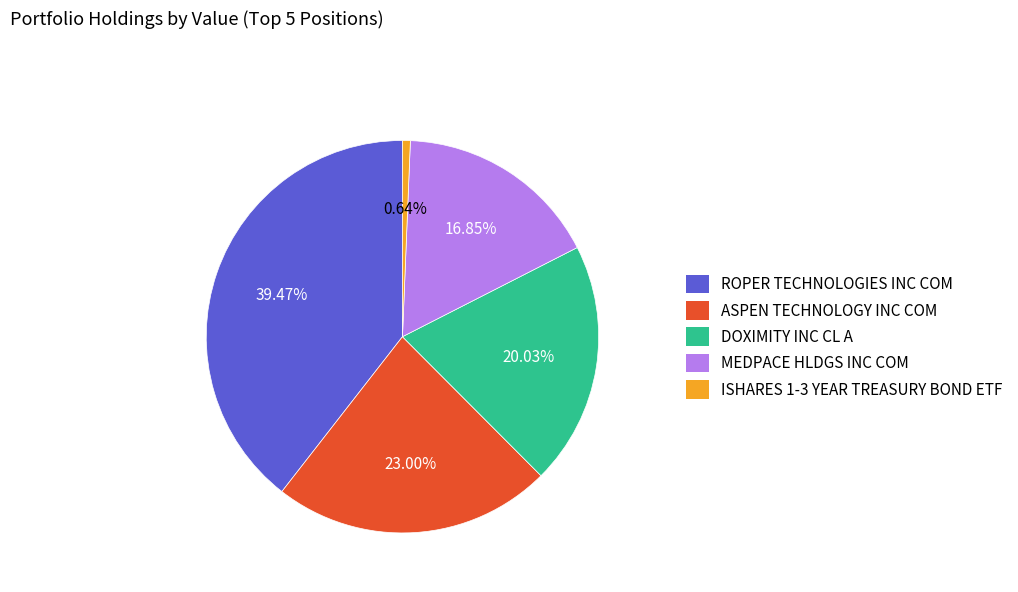

What is the smallest slice in the pie chart?

ISHARES 1-3 YEAR TREASURY BOND ETF